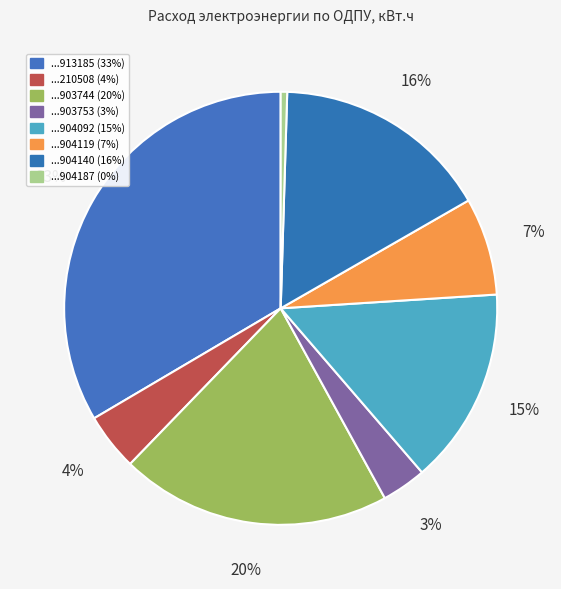

Count the number of slices in the pie.

8